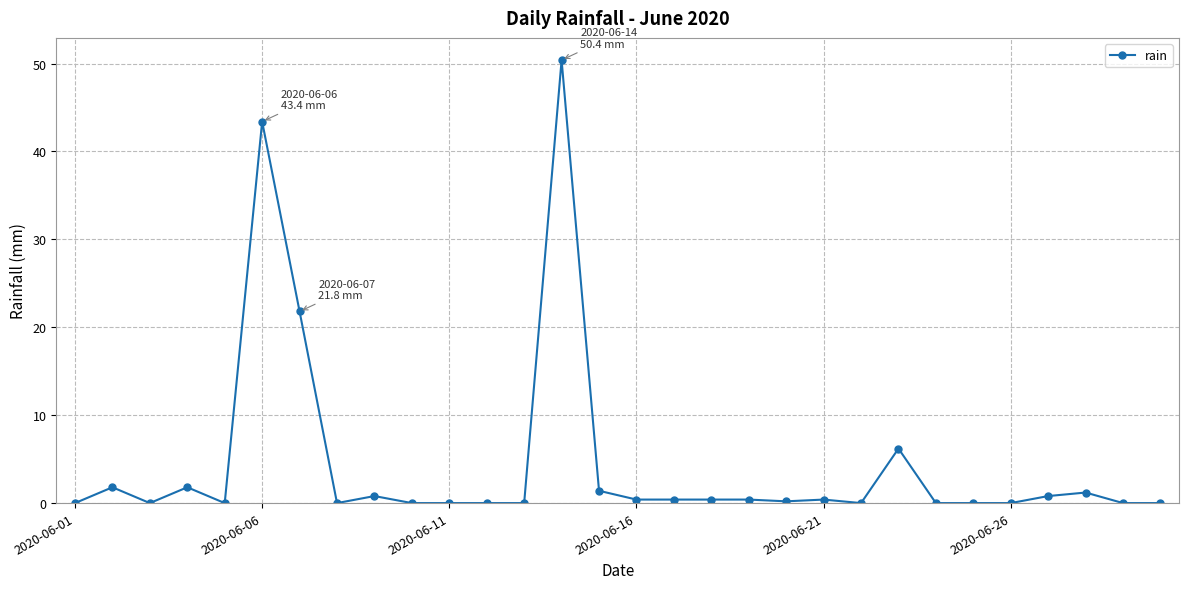

What is the maximum value shown in the chart?

50.4